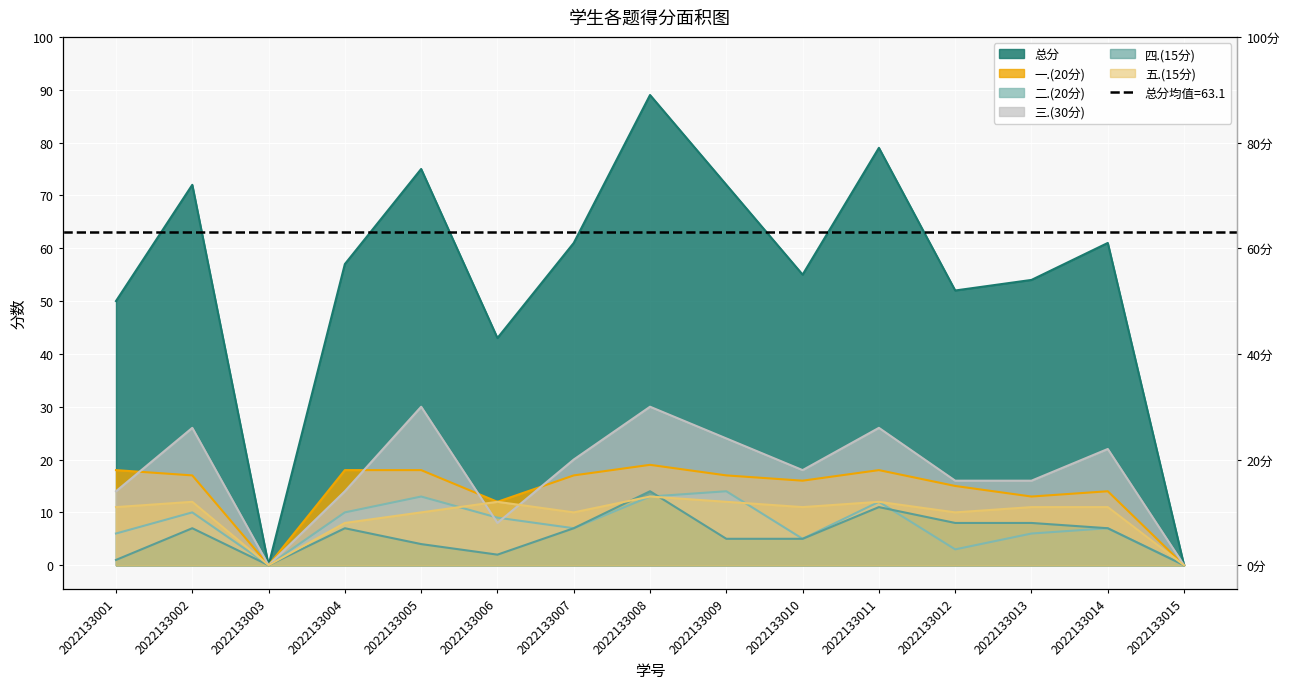

True or false: 五.(15分) and 总分 cross at least once.

False